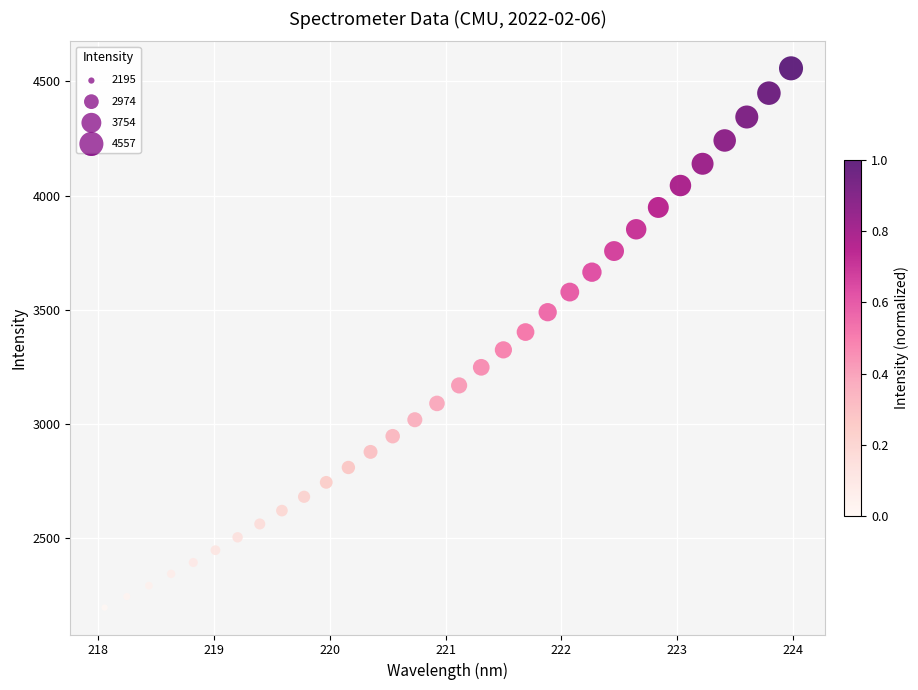

What is the range of Y values (max minus min)?

2362.1